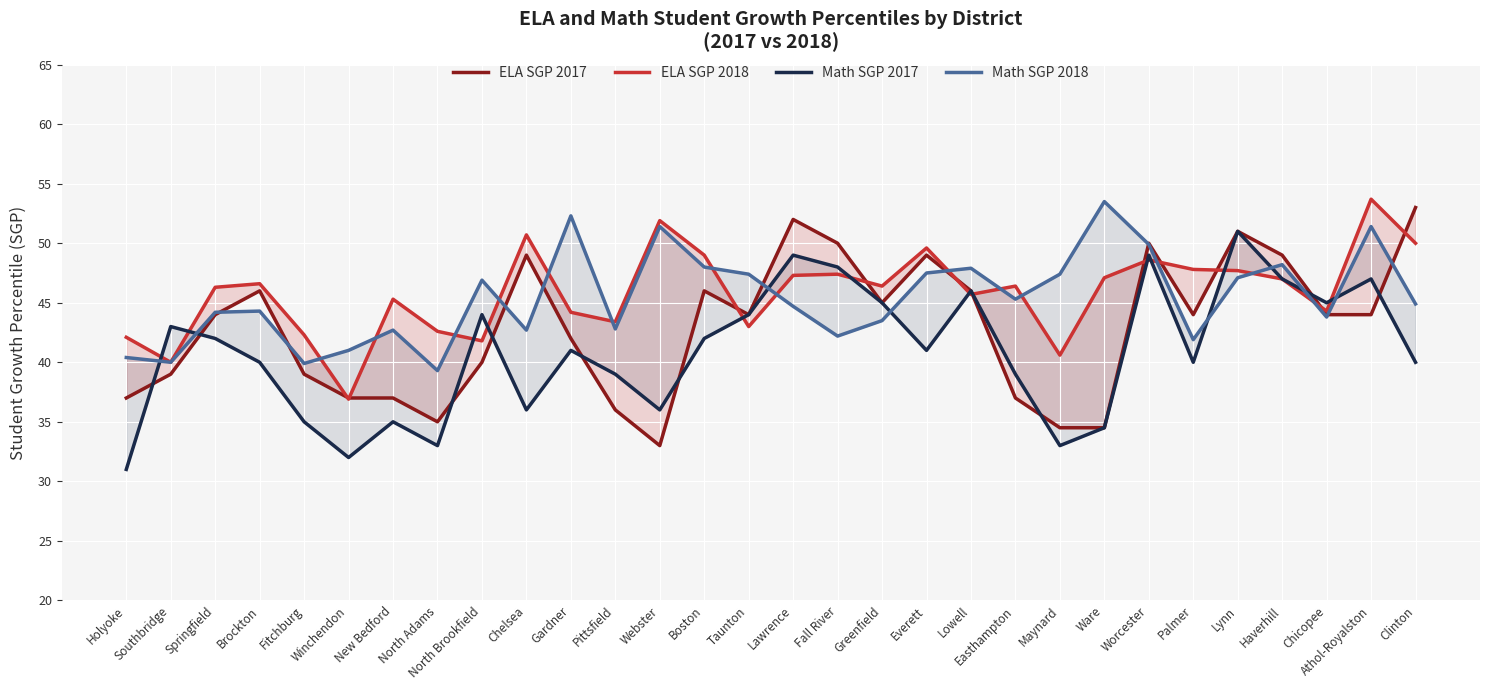

At which category does Math SGP 2017 reach its first local peak?

Southbridge